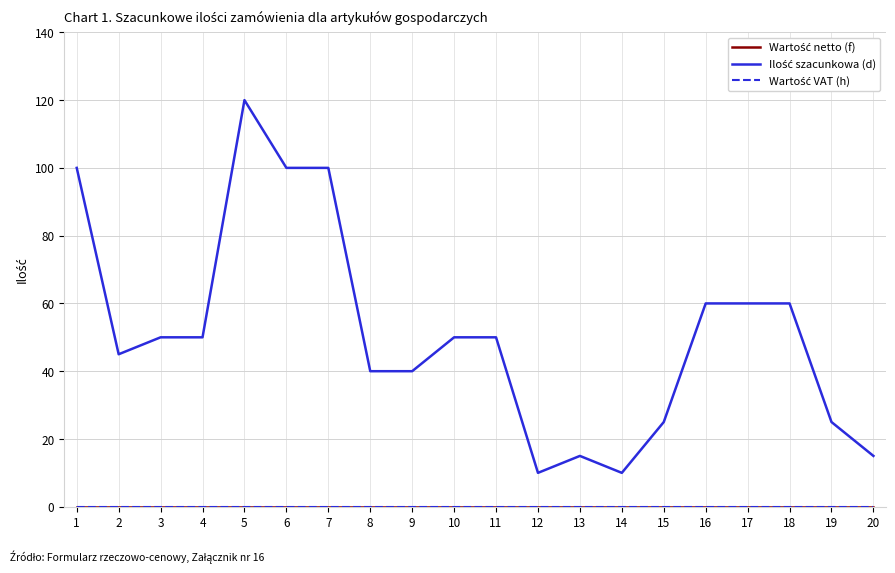

The Wartość netto (f) series shows 0 at 3. True or false?

True